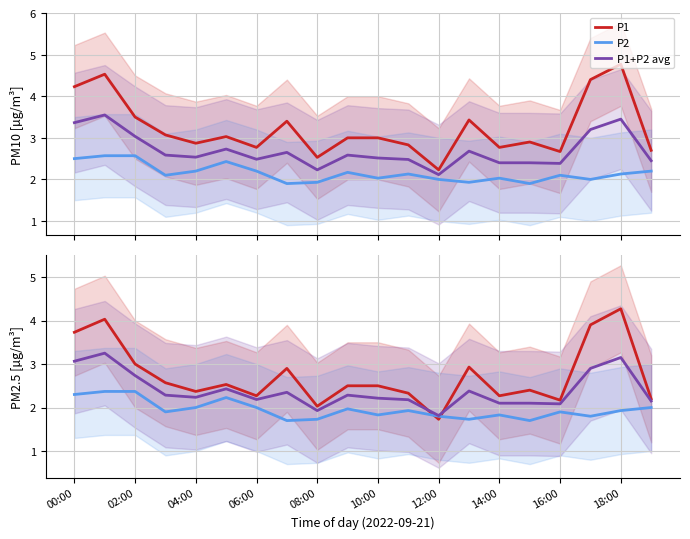

How many values in the avg shifted series exceed 2?

18